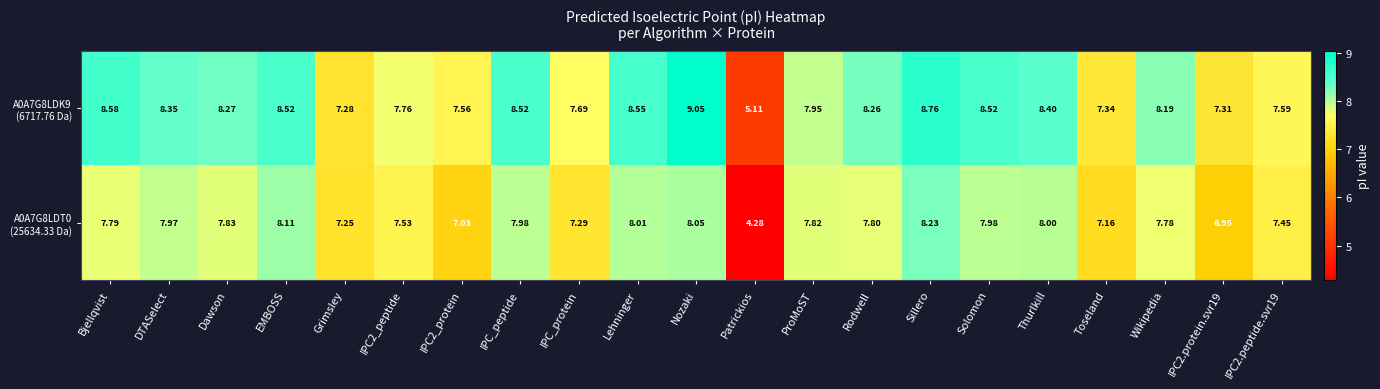

At which category is the sum across all series the highest?

Nozaki